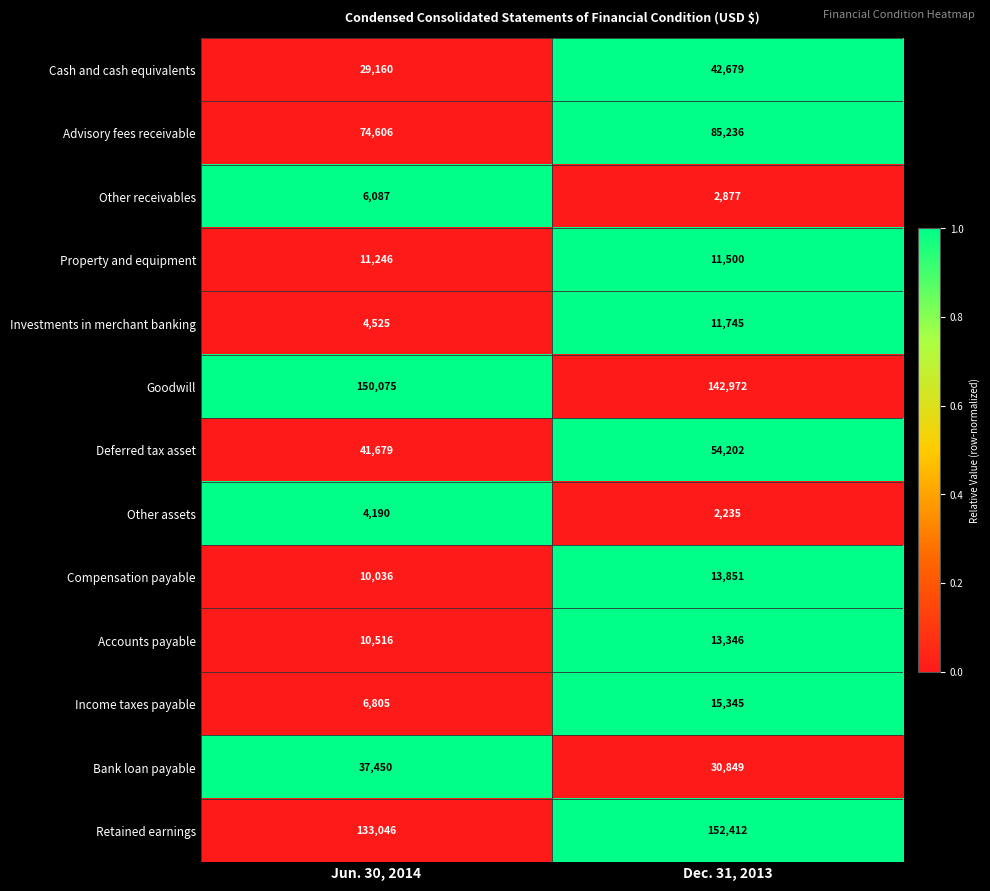

Which series has the widest spread of values?

Retained earnings